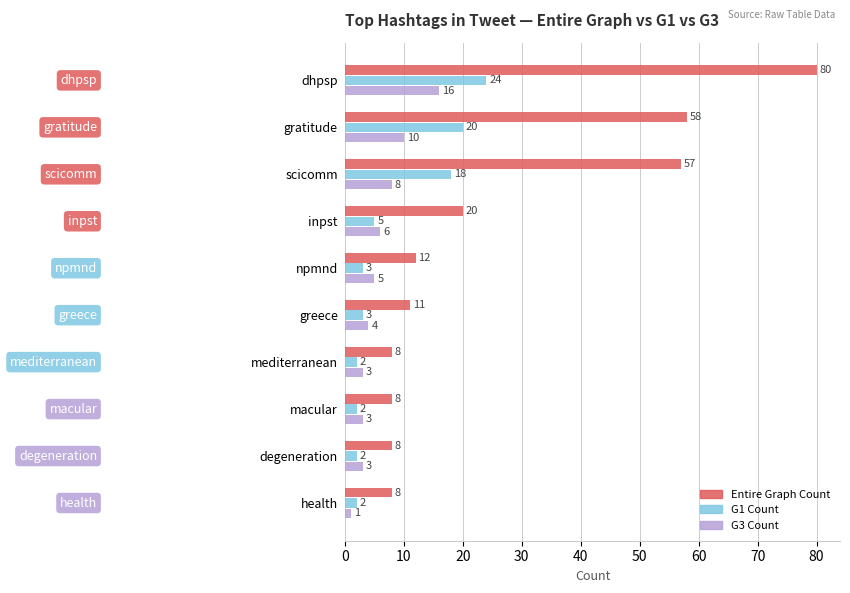

The Entire Graph Count series shows 53 at dhpsp. True or false?

False